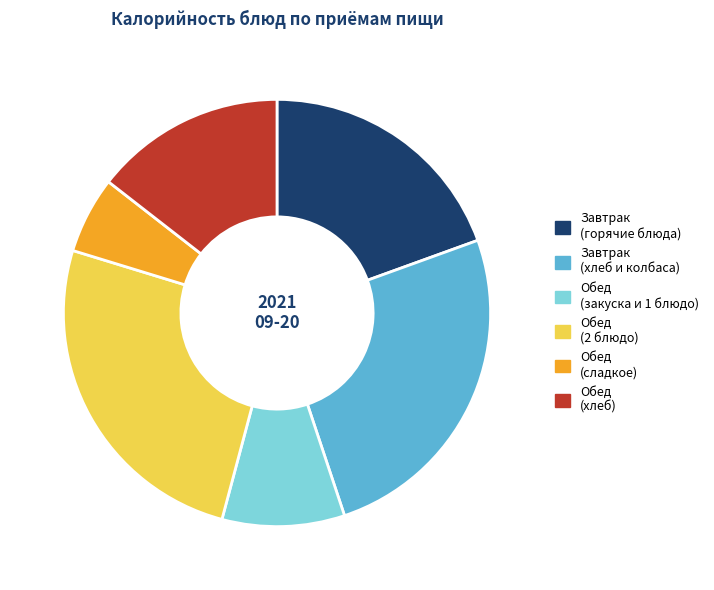

Combined, do Обед (закуска и 1 блюдо) and Обед (хлеб) account for over 50%?

No